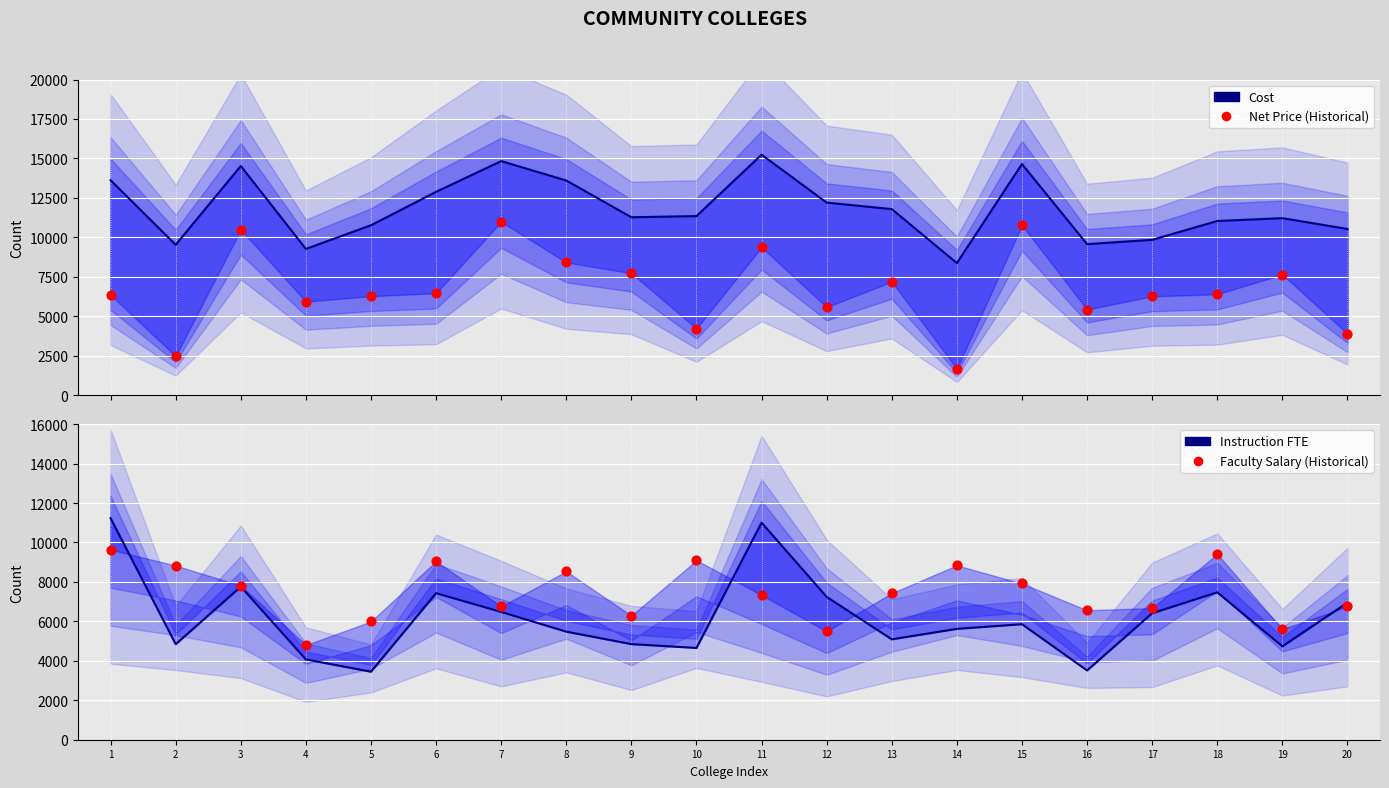

Which series reaches the minimum Y coordinate?

Net Price (Historical)